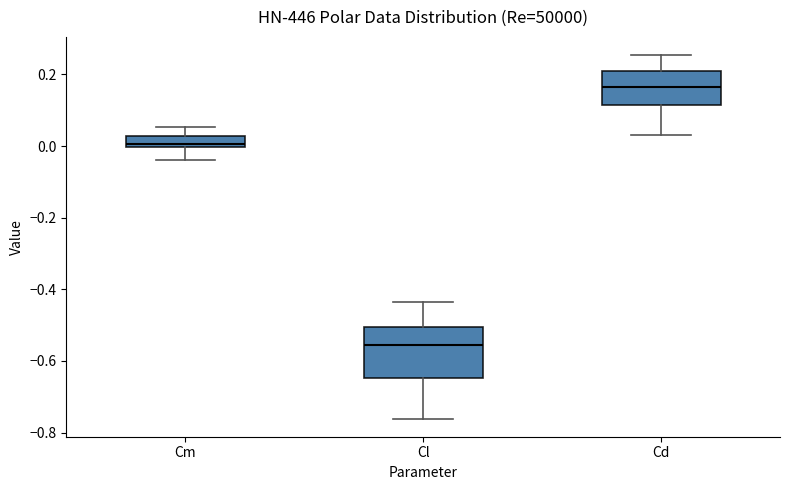

Reading left to right, read every box against the y-axis: the position of its median line, the range the box covers, and the ends of its whiskers. The values are not printed on the chart, so give them approximately, as read against the axis.

Cm: median 0.00 (just above the box's lower edge), box 0.00 to 0.02, whiskers -0.04 to 0.06
Cl: median -0.56, box -0.64 to -0.50, whiskers -0.76 to -0.44
Cd: median 0.16, box 0.12 to 0.22, whiskers 0.04 to 0.26